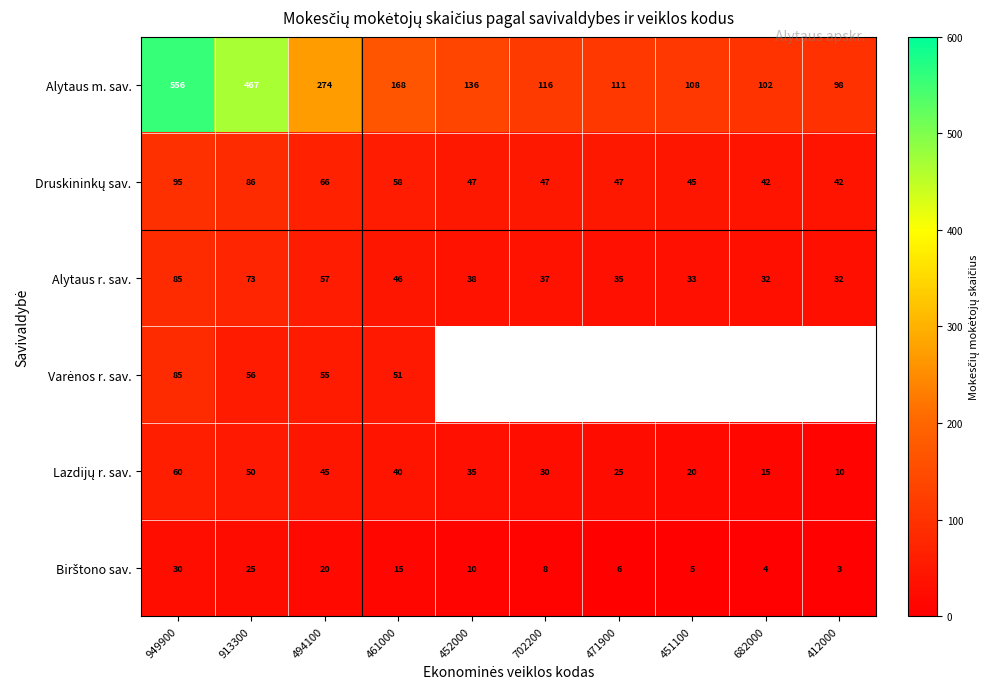

What is the total value across all series at 949900?

911